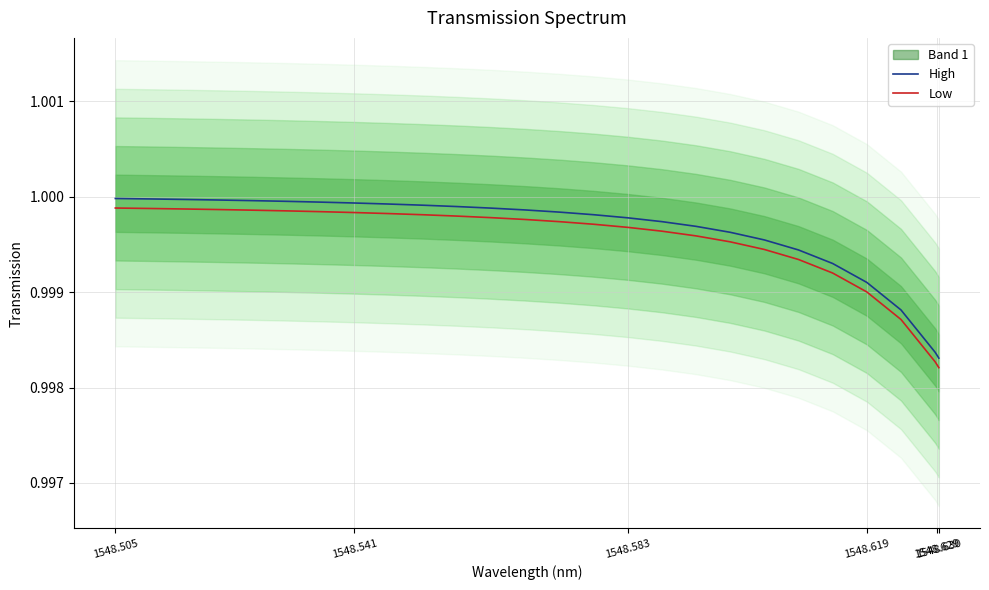

True or false: High and Low cross at least once.

False